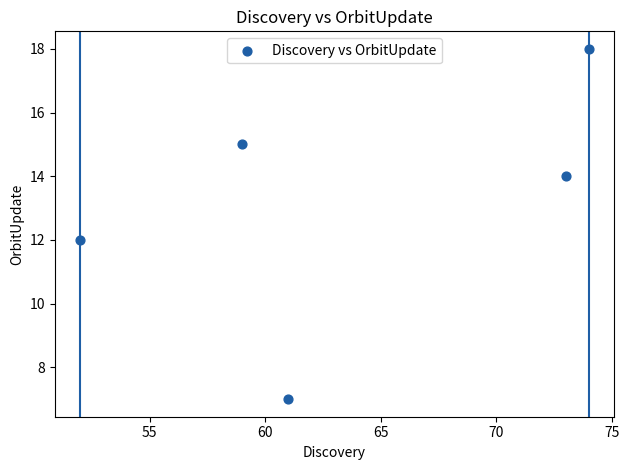

What is the average X value?

64